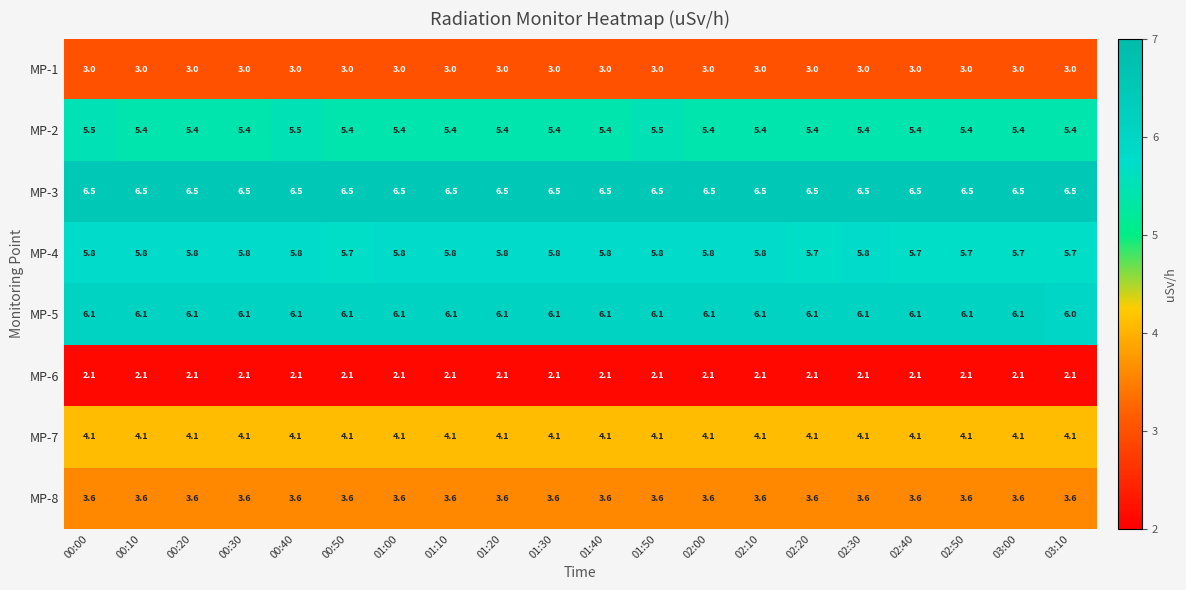

The value of MP-2 at 03:00 is 1.9. True or false?

False